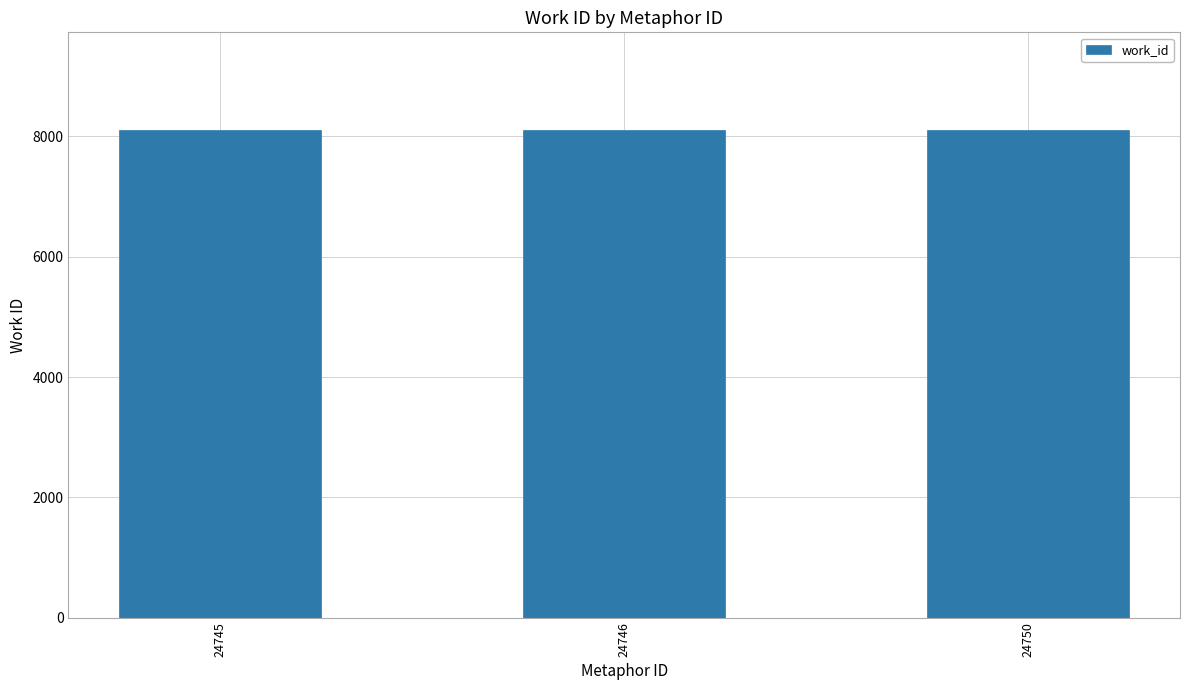

The value at 24746 is 8107. True or false?

True